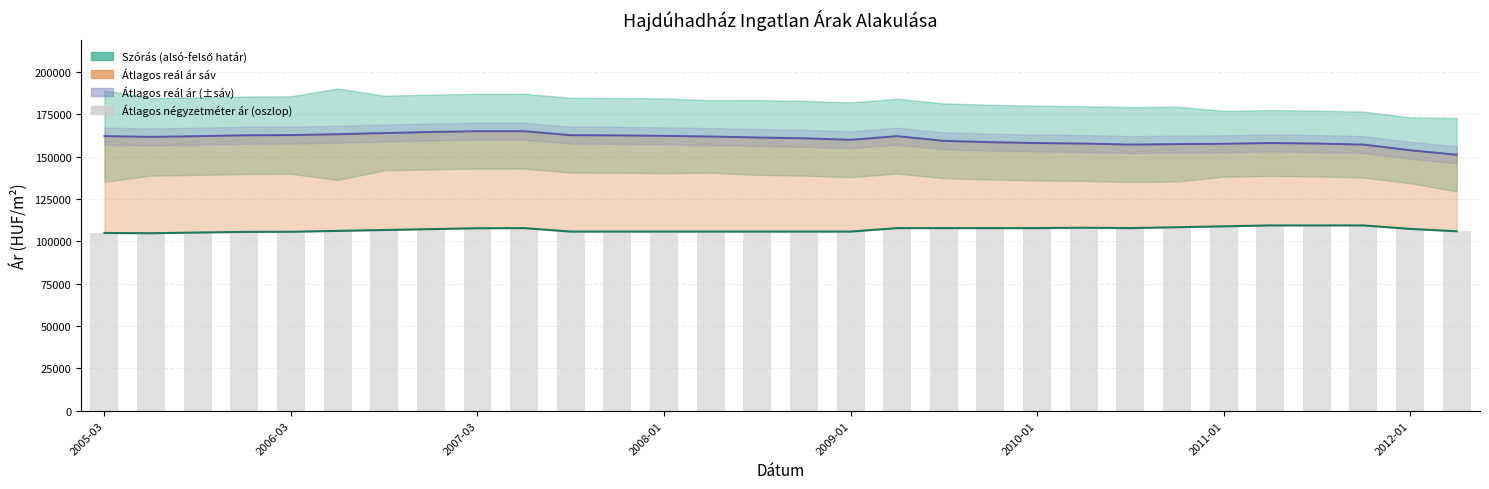

What is the value of the Átlagos négyzetméter ár (oszlop) bar at the 20th from the left?

107850